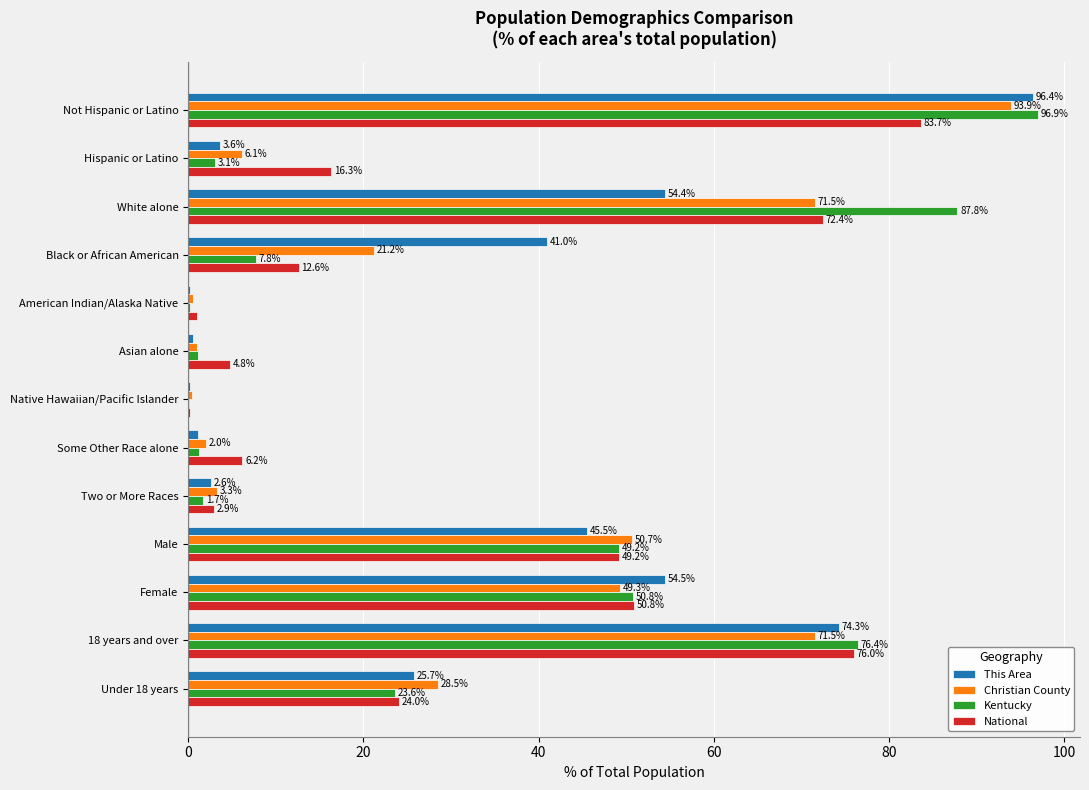

What is the total value across all series at White alone?

286.1